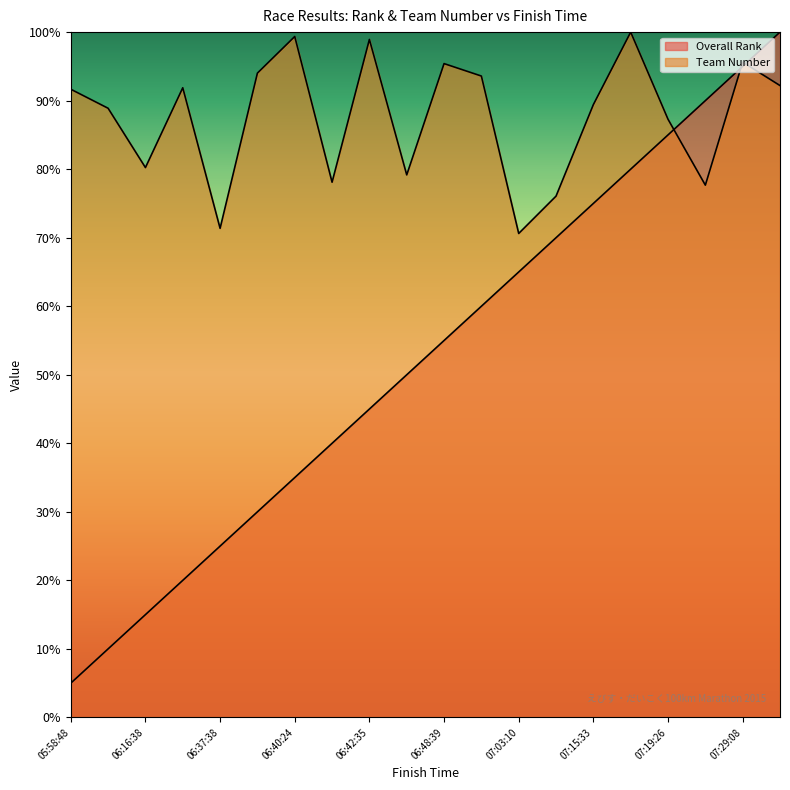

Where does the Team Number series first go above 91?

05:58:48